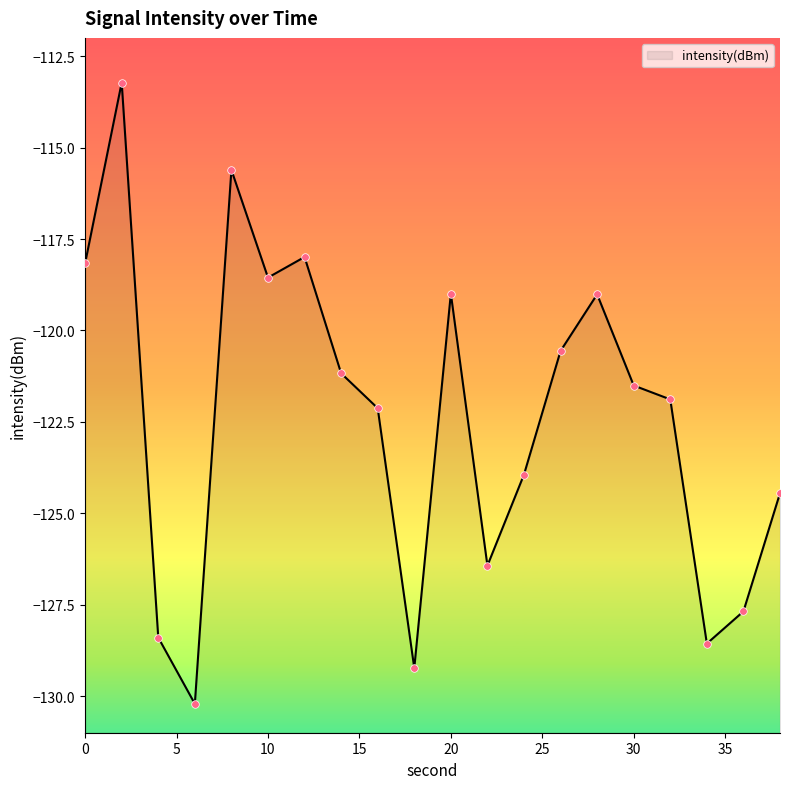

What is the change in value from 12 to 32?

-3.9